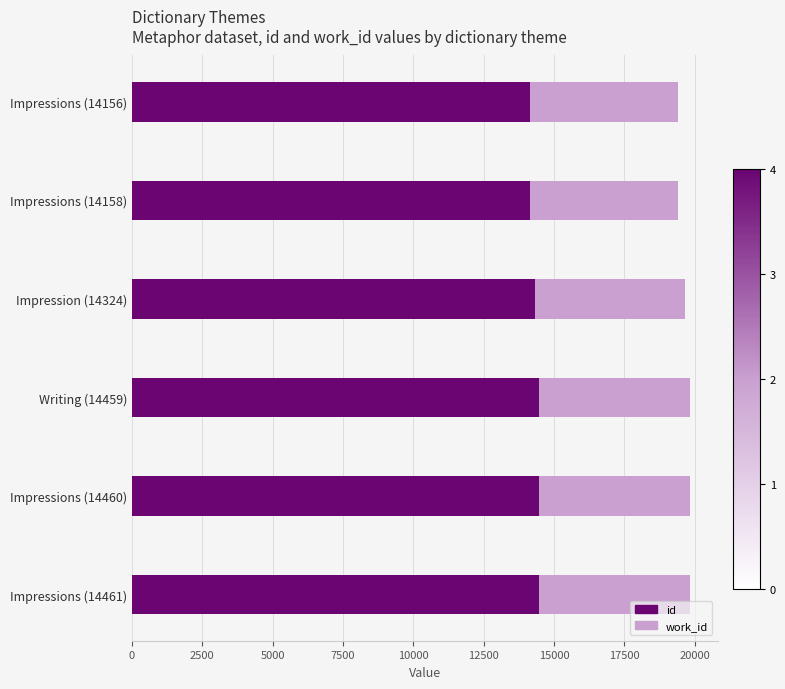

True or false: id has a value of 14156 at Impressions (14156).

True